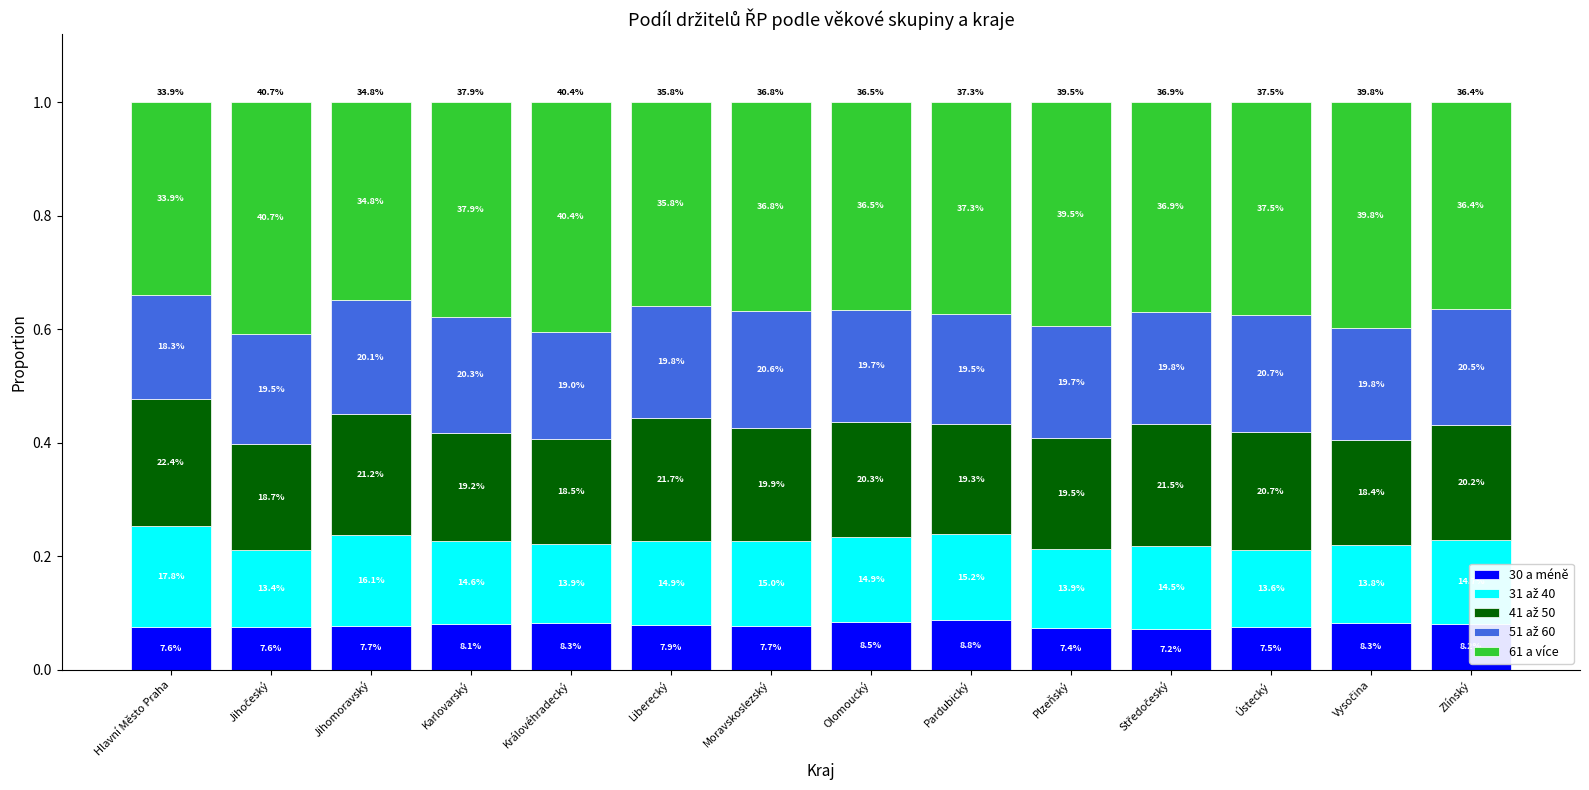

Does the chart contain stacked bars?

Yes